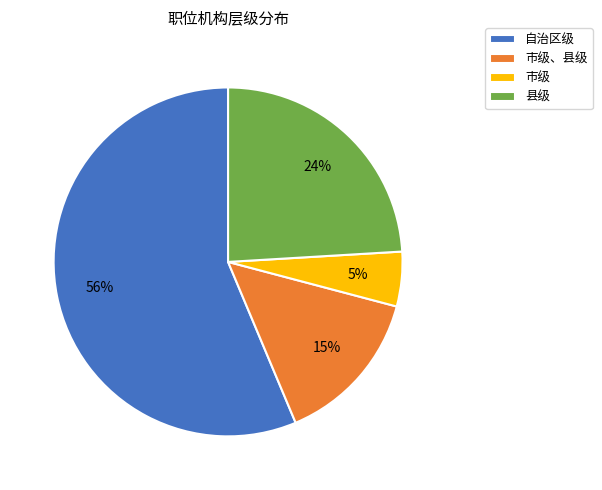

Count the number of slices in the pie.

4